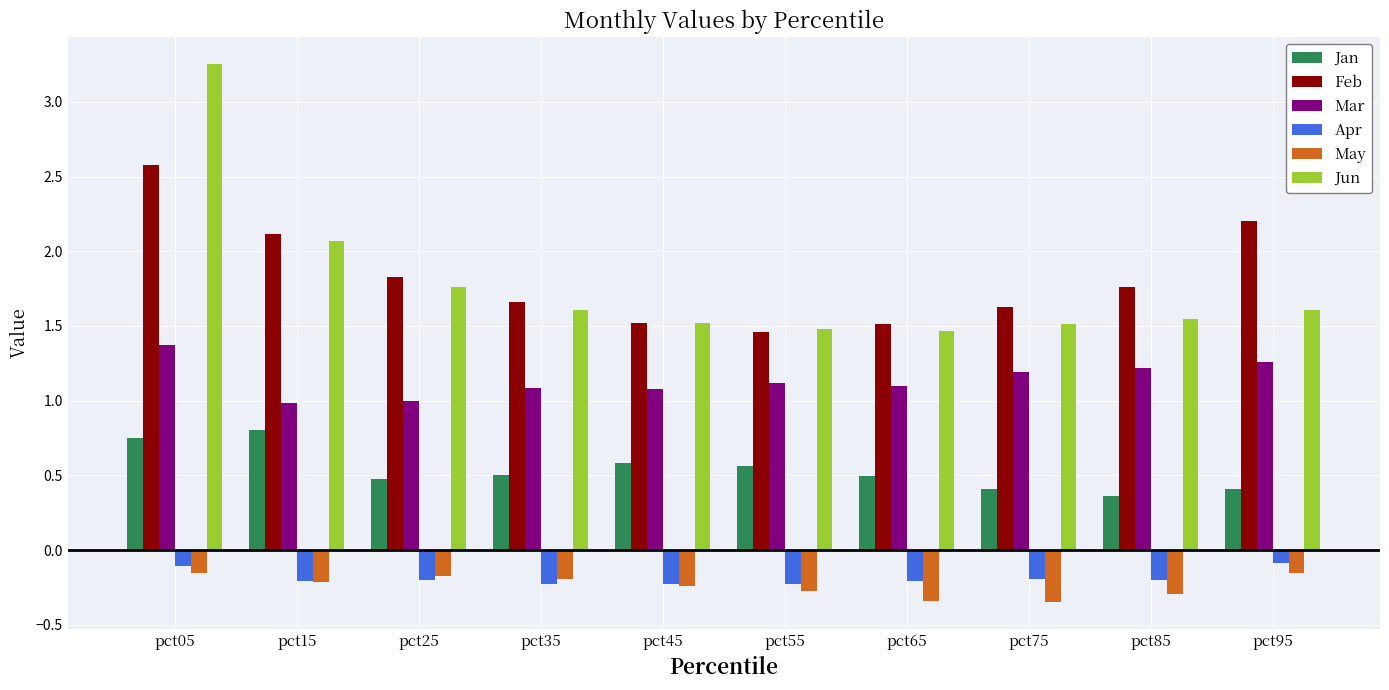

What is the value of the Mar bar at the 9th from the left?

1.2